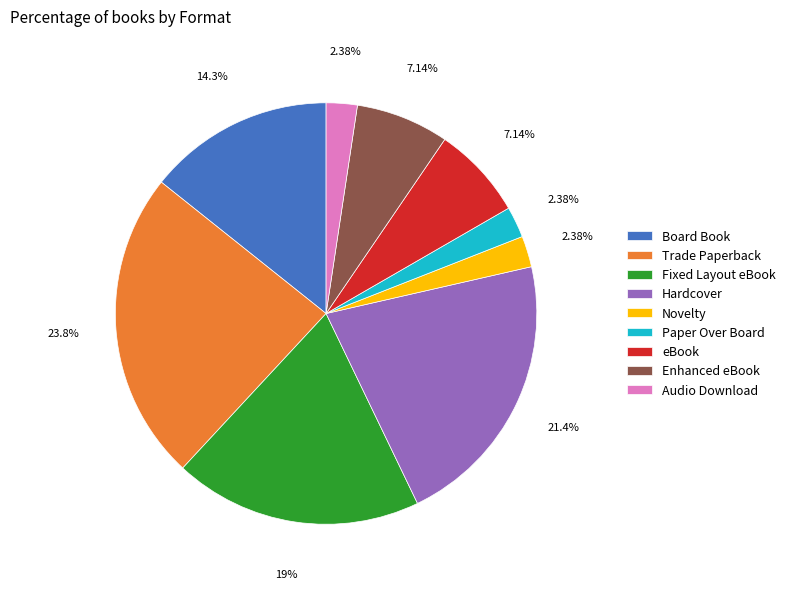

The Novelty slice represents 2% of the pie. True or false?

True